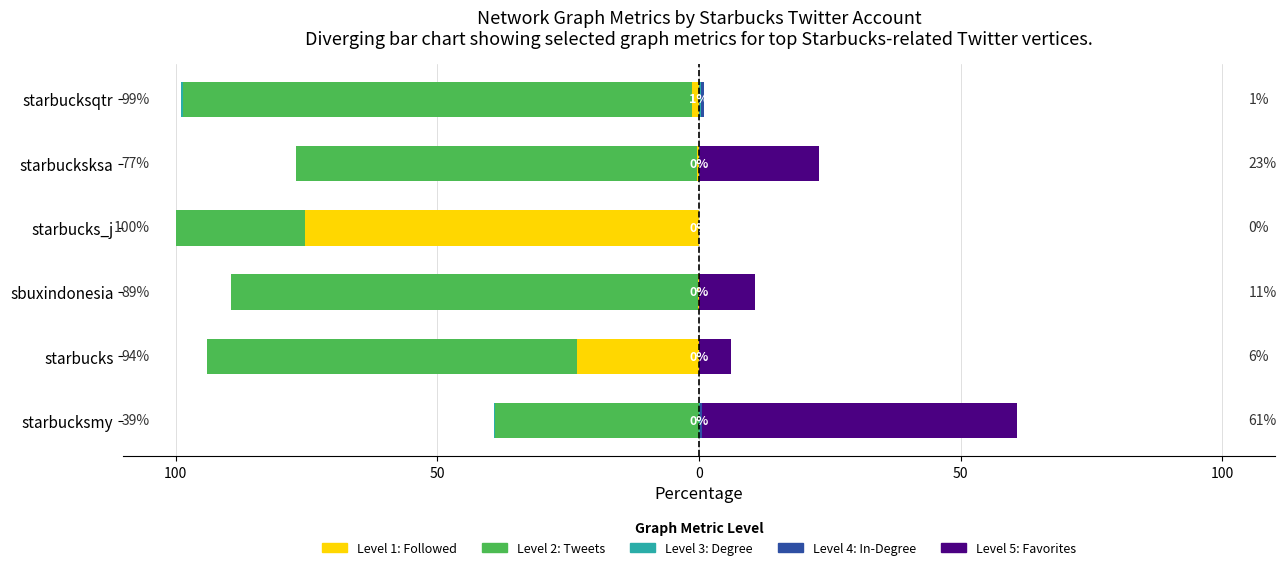

How many bars are there in each group?

5